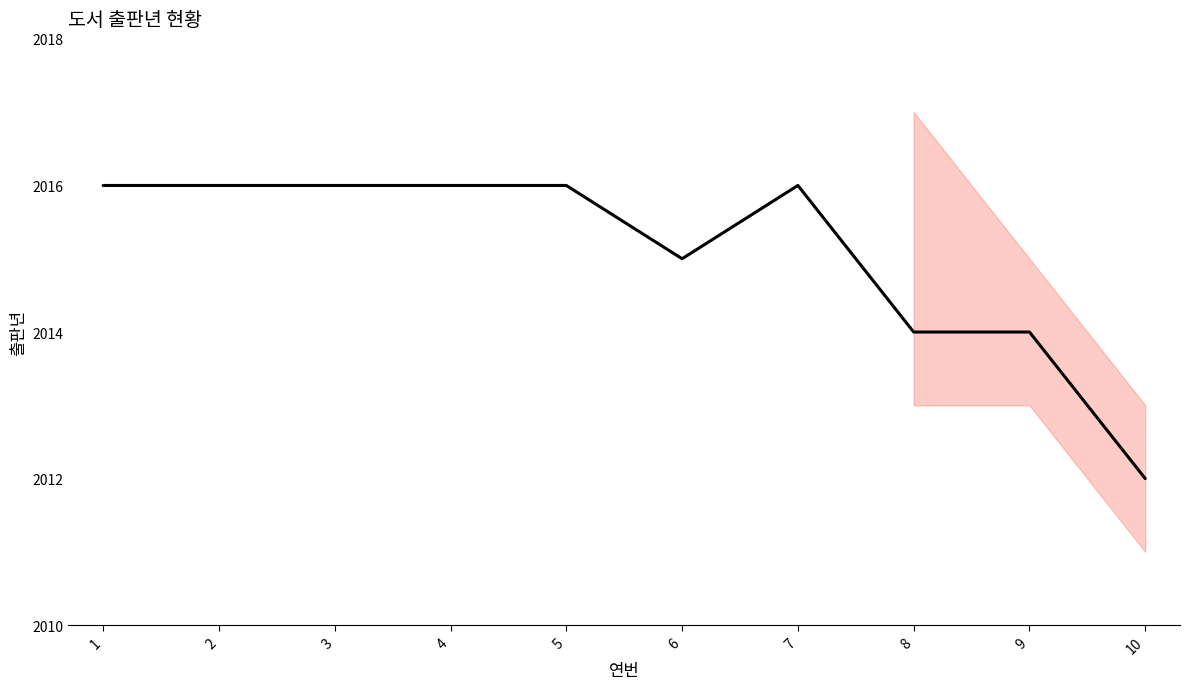

True or false: the data has more than 2 interior local peaks.

False